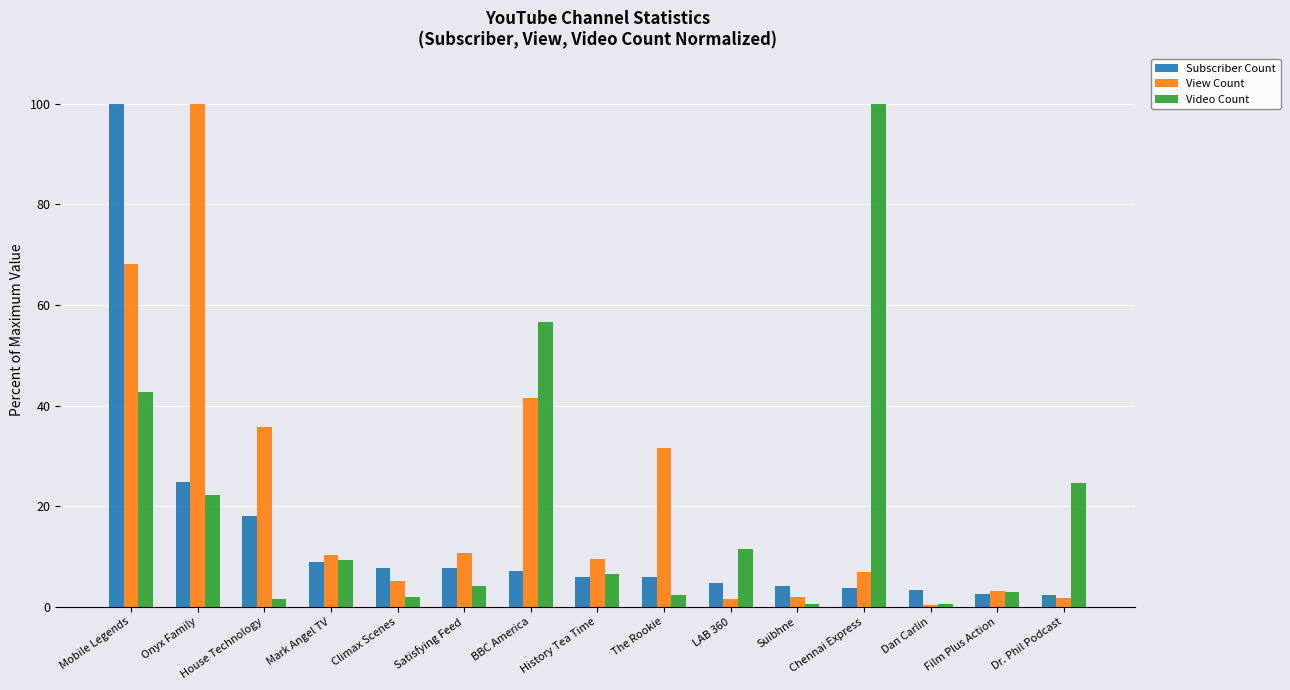

What is the sum of the Video Count values at Mark Angel TV and Satisfying Feed?

13.6